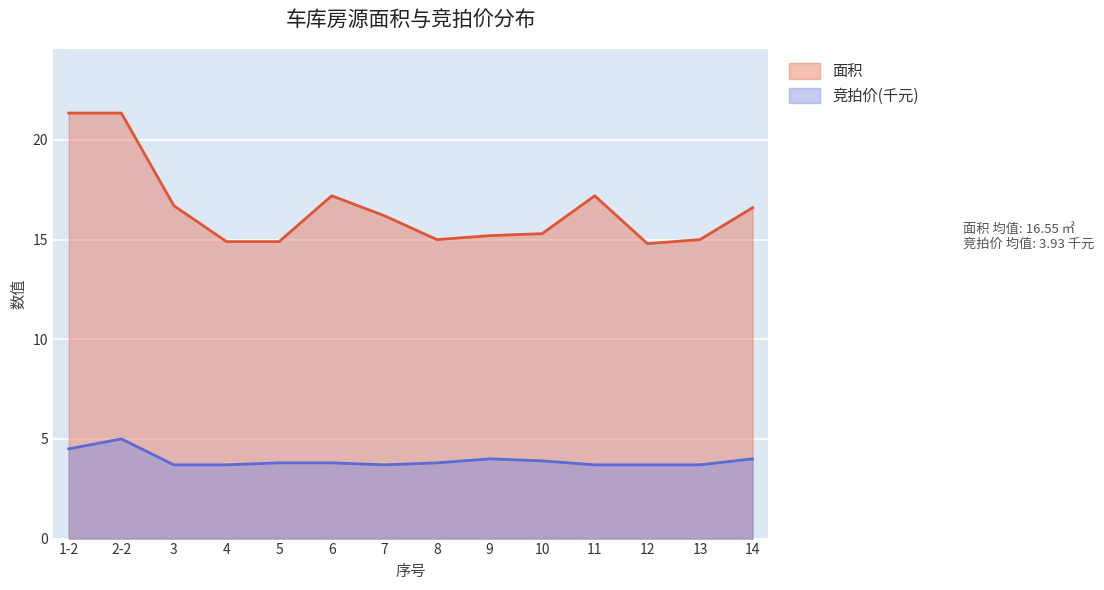

What is the difference between the 面积 values at 12 and 5?

0.1